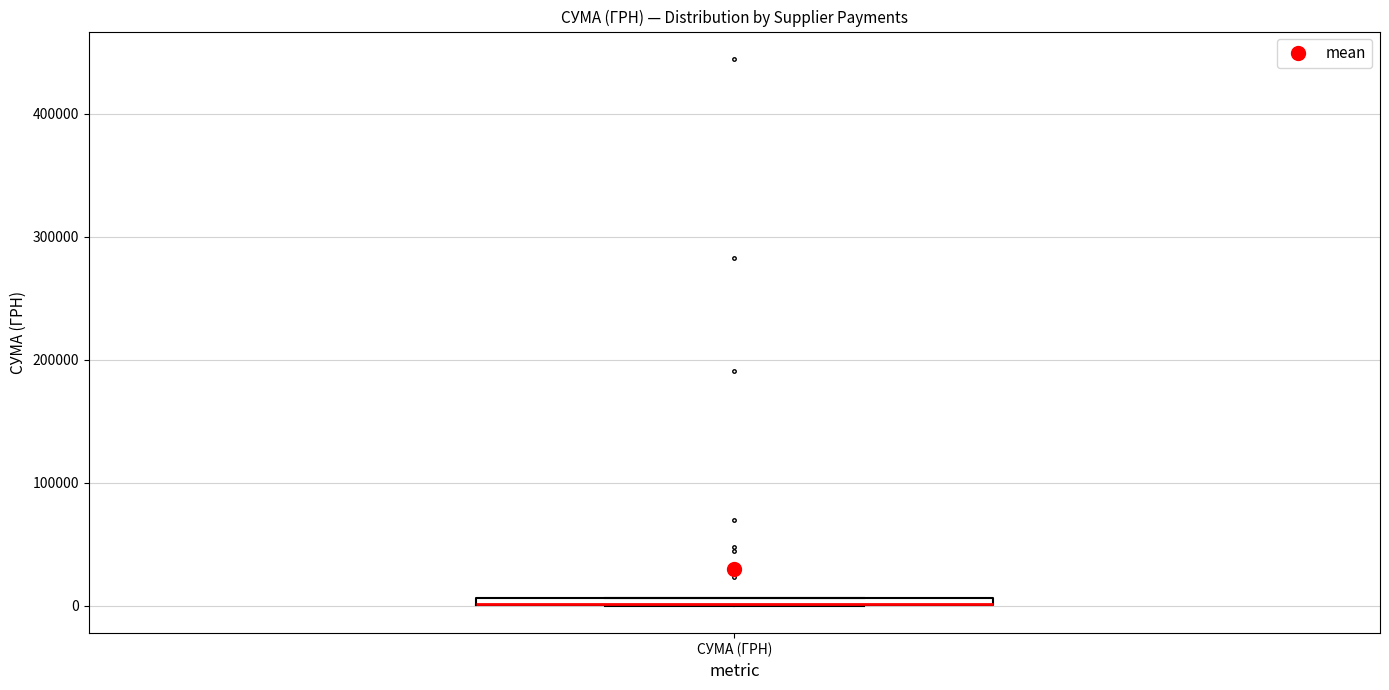

Where is the lower edge of the box for СУМА (ГРН) on the y-axis? The values are not printed on the chart, so give them approximately, as read against the axis.

0